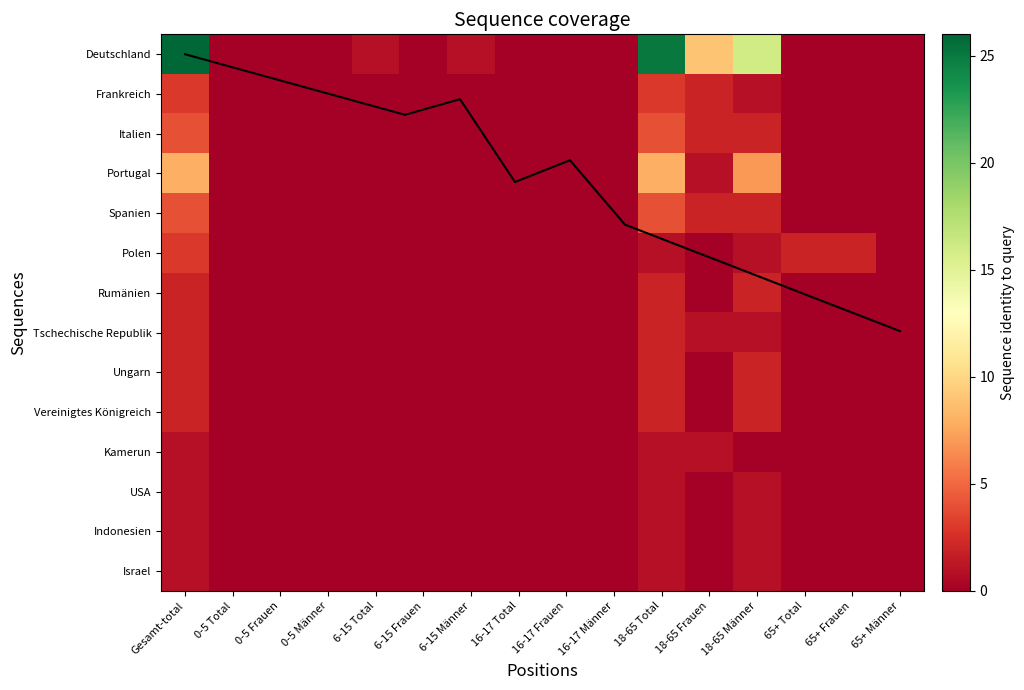

At which category does the chart reach its peak across all series?

Gesamt-total